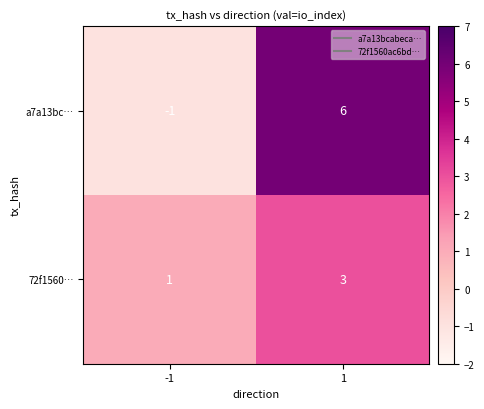

What is the sum of the 72f1560… values at 1 and -1?

4